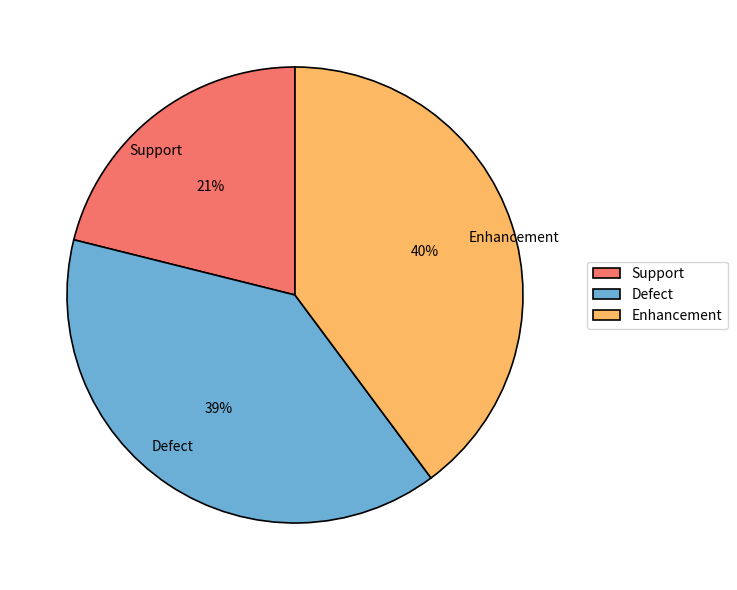

Is the sum of Support and Defect greater than half?

Yes